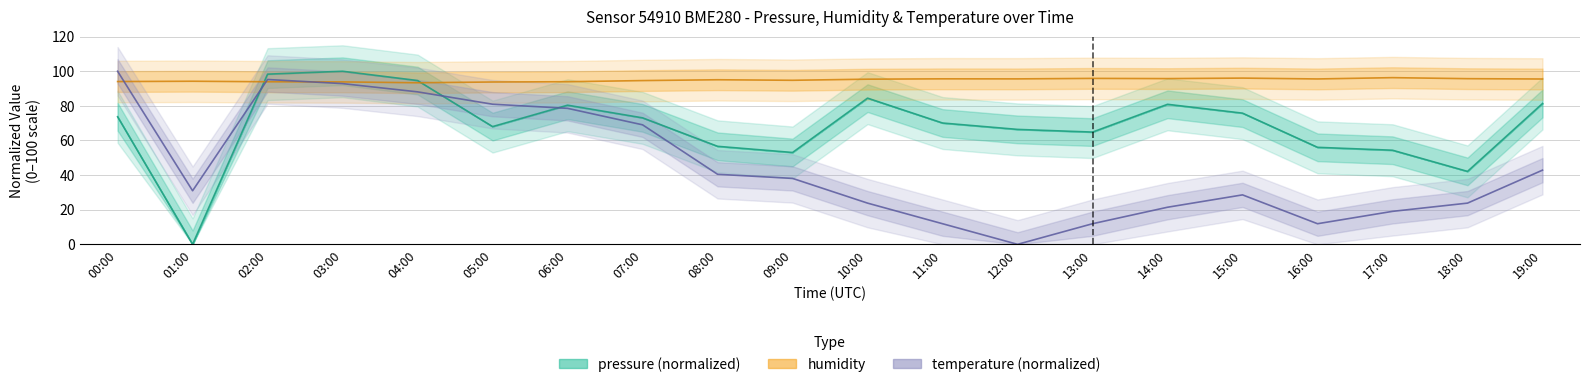

Reading right to left, extract all data points from this chart.

pressure: 81.4	42.1	54.4	56.0	75.8	80.9	64.9	66.4	70.1	84.5	53.1	56.6	73.1	80.4	68.0	94.6	100.0	98.3	0.0	73.7
humidity: 95.5	95.7	96.3	95.5	96.0	95.8	95.9	95.6	95.6	95.4	94.8	95.1	94.6	94.0	93.8	93.3	93.8	93.9	94.2	94.0
temperature (normalized): 42.9	23.8	19.0	11.9	28.6	21.4	11.9	0.0	11.9	23.8	38.1	40.5	69.0	78.6	81.0	88.1	92.9	95.2	31.0	100.0